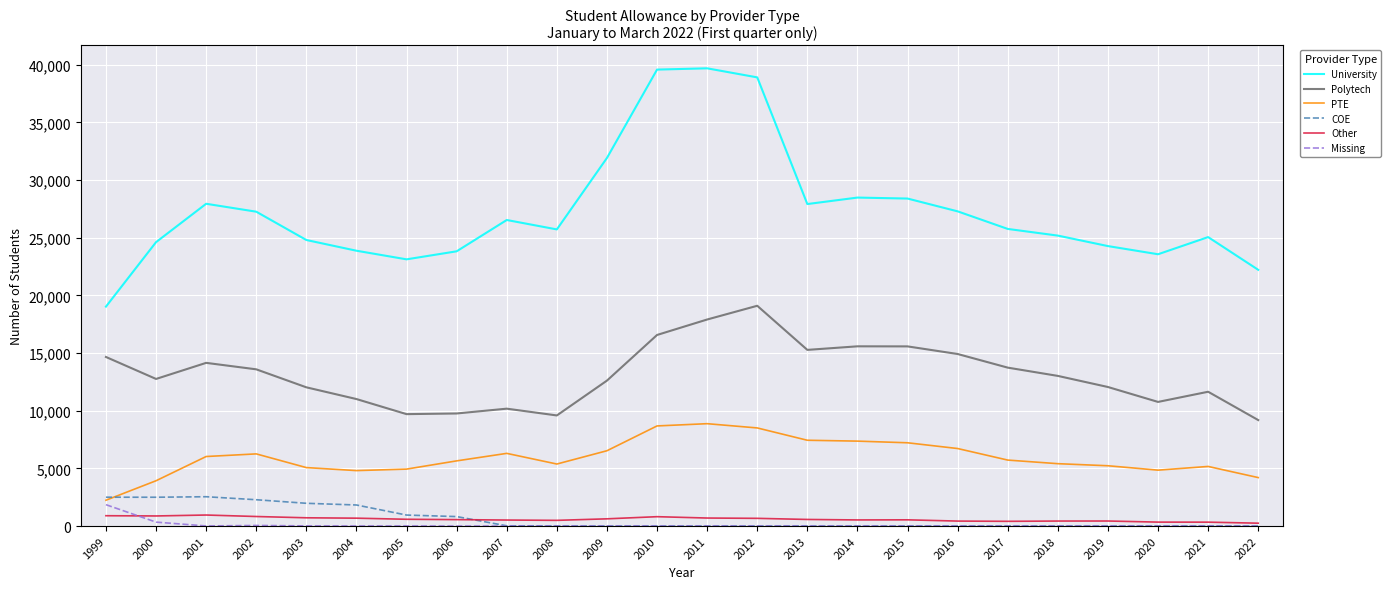

Is the value of Other at 2004 greater than the value of Polytech at 2018?

No